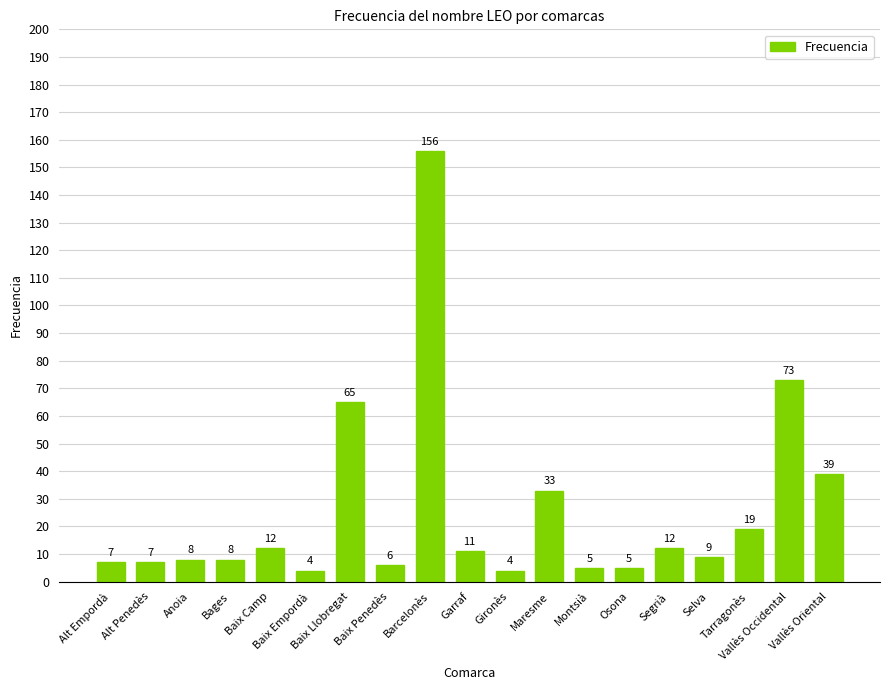

What is the difference between the maximum and minimum values?

152